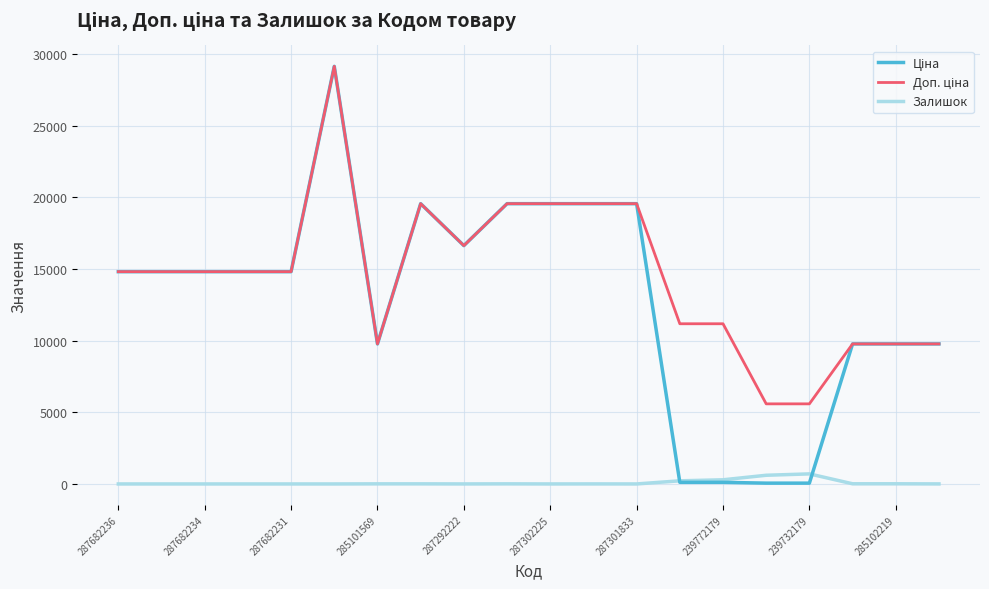

What is the greatest value displayed?

29152.3